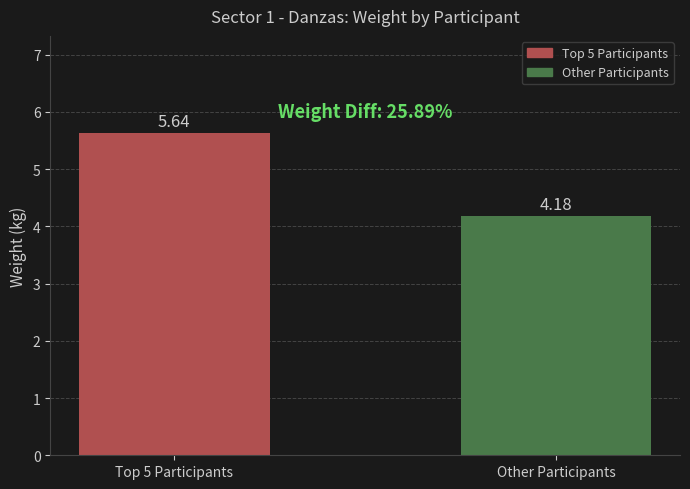

Count the number of data series in this chart.

1